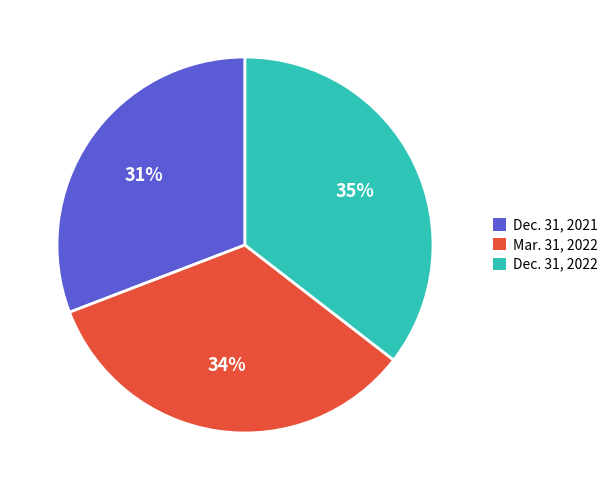

What is the largest slice in the pie chart?

Dec. 31, 2022